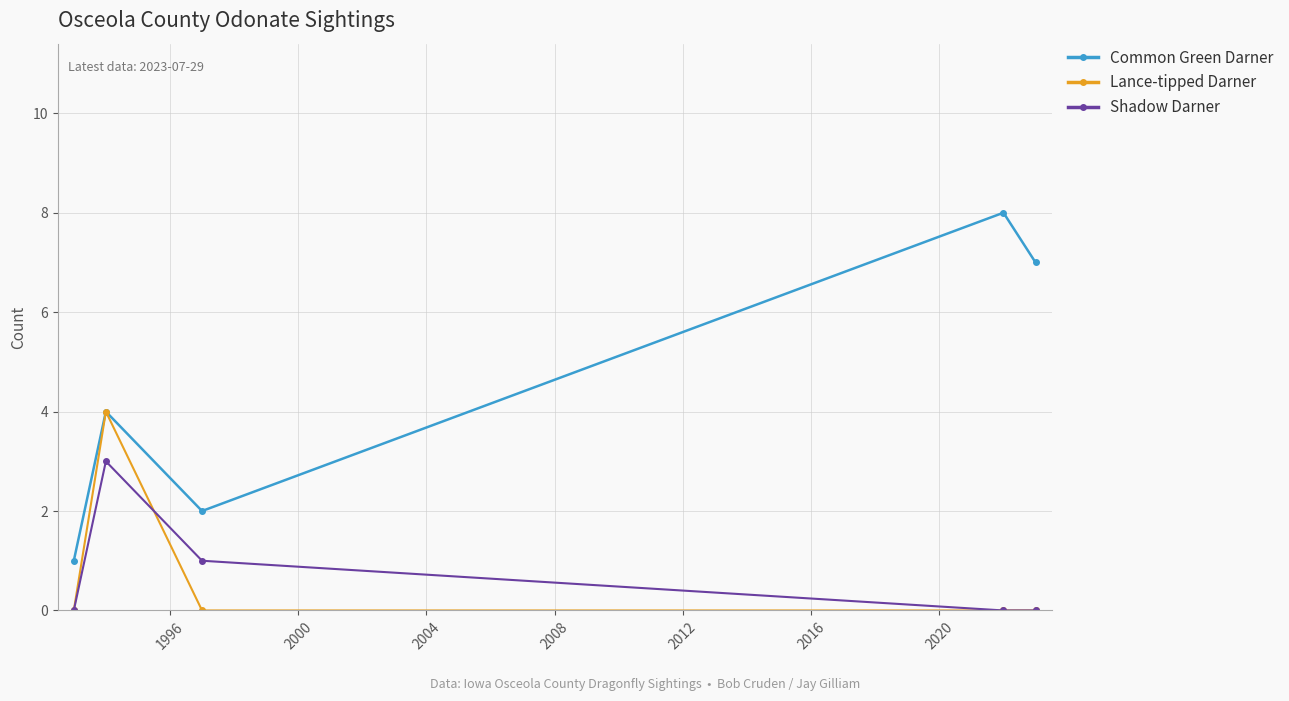

What is the greatest value displayed?

8